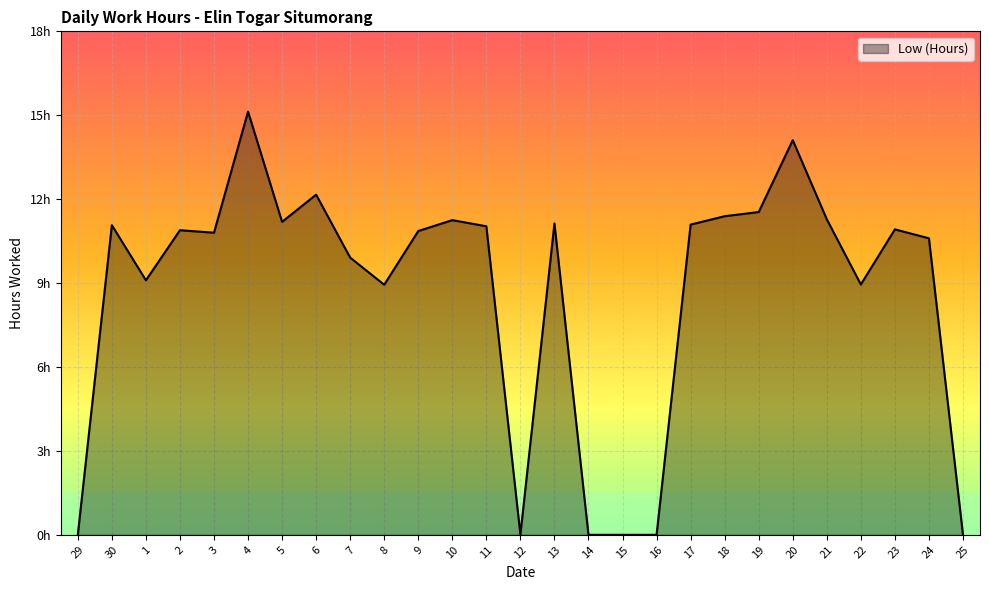

Does the chart have visible grid lines?

Yes